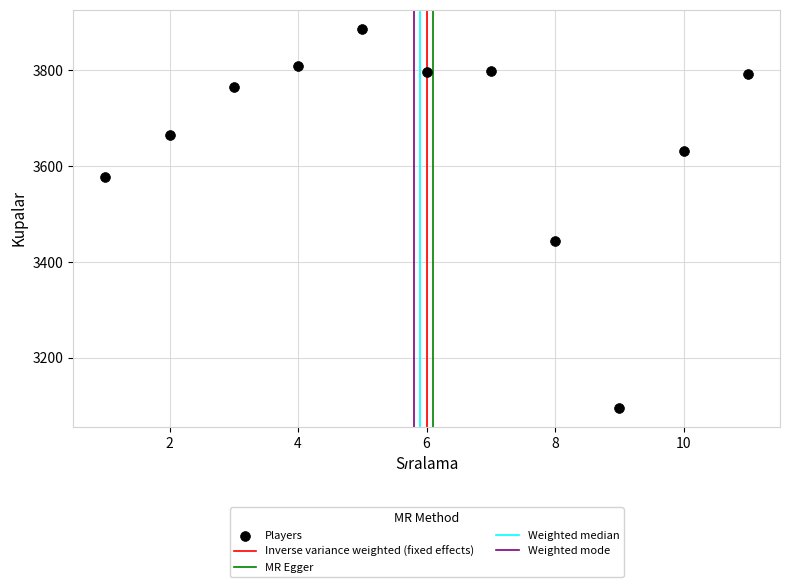

What Y value in the scatter plot is closest to 3491?

3443